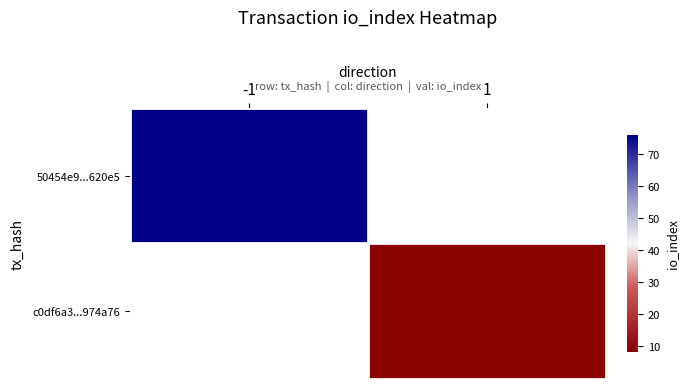

Which has a higher value, 1 or -1?

-1